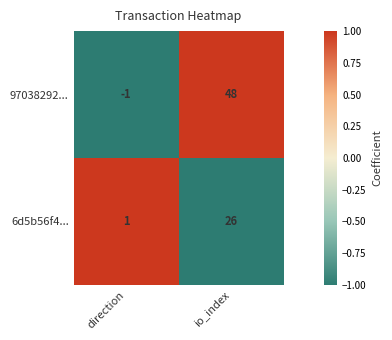

The 6d5b56f4... series shows 1 at direction. True or false?

True